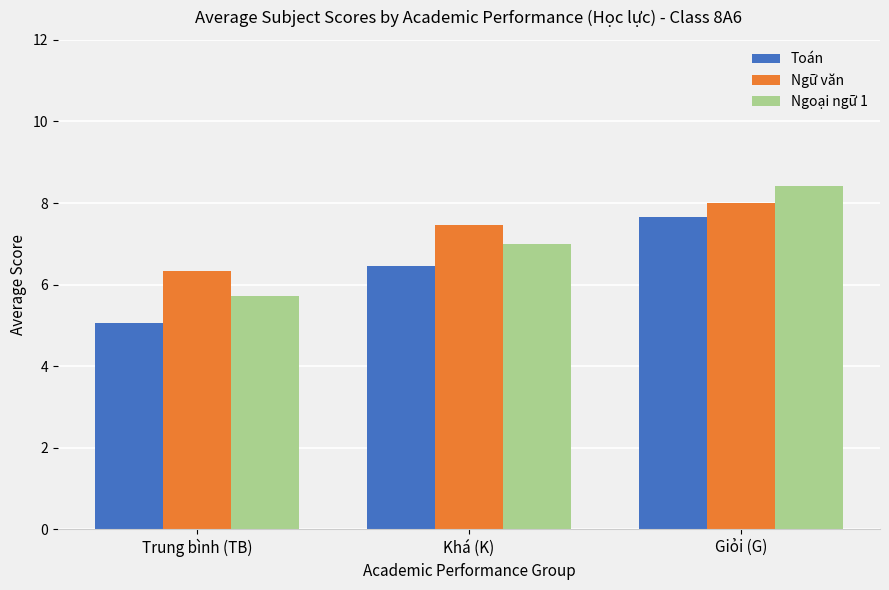

Reading right to left, what are all the values shown in this chart?

Toán: Giỏi (G)=7.7	Khá (K)=6.5	Trung bình (TB)=5.1
Ngữ văn: Giỏi (G)=8.0	Khá (K)=7.5	Trung bình (TB)=6.3
Ngoại ngữ 1: Giỏi (G)=8.4	Khá (K)=7.0	Trung bình (TB)=5.7